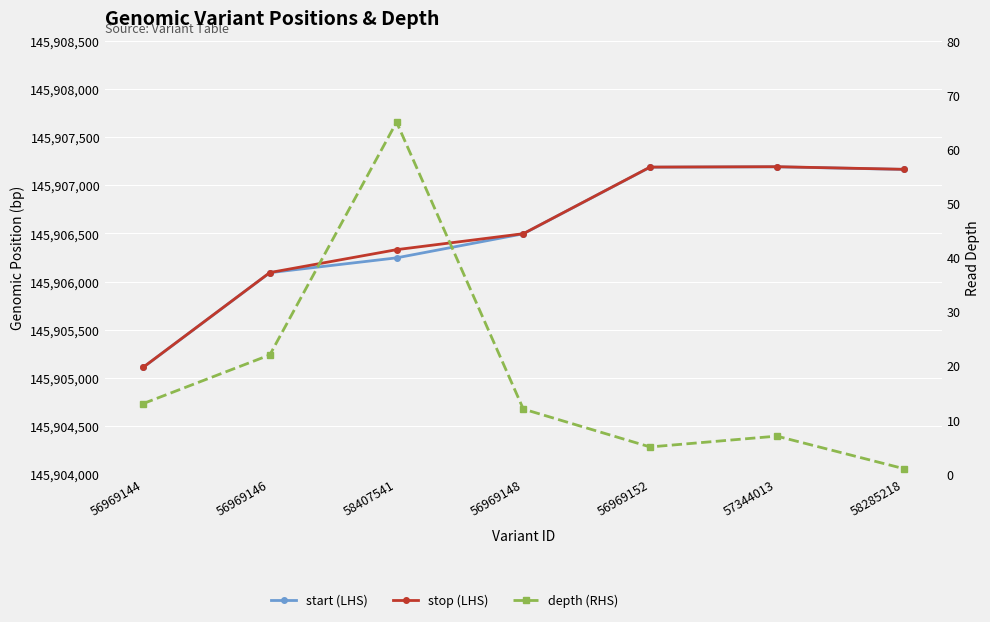

Where does the depth (RHS) series first go above 12?

56969144